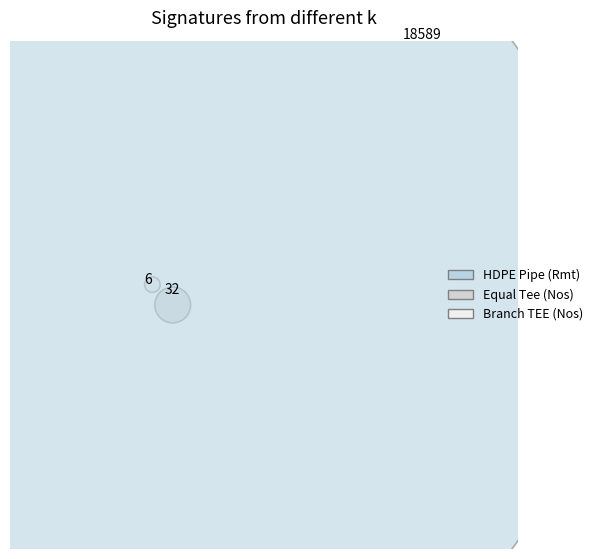

How much of the chart is everything except HDPE Pipe (Rmt)?

0.2%